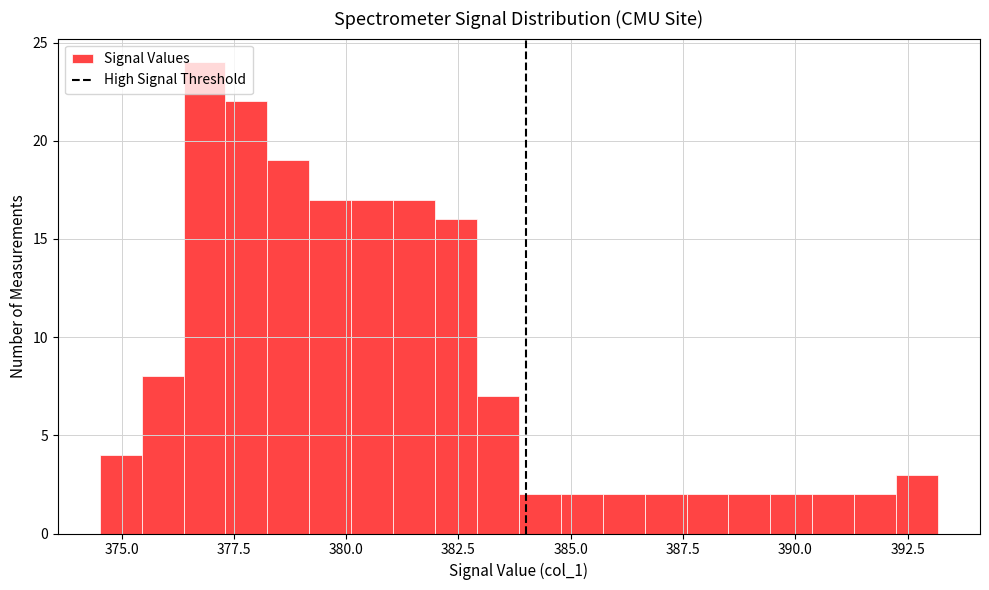

Read against the x-axis, roughly where is the centre of the tallest bar?

377.0